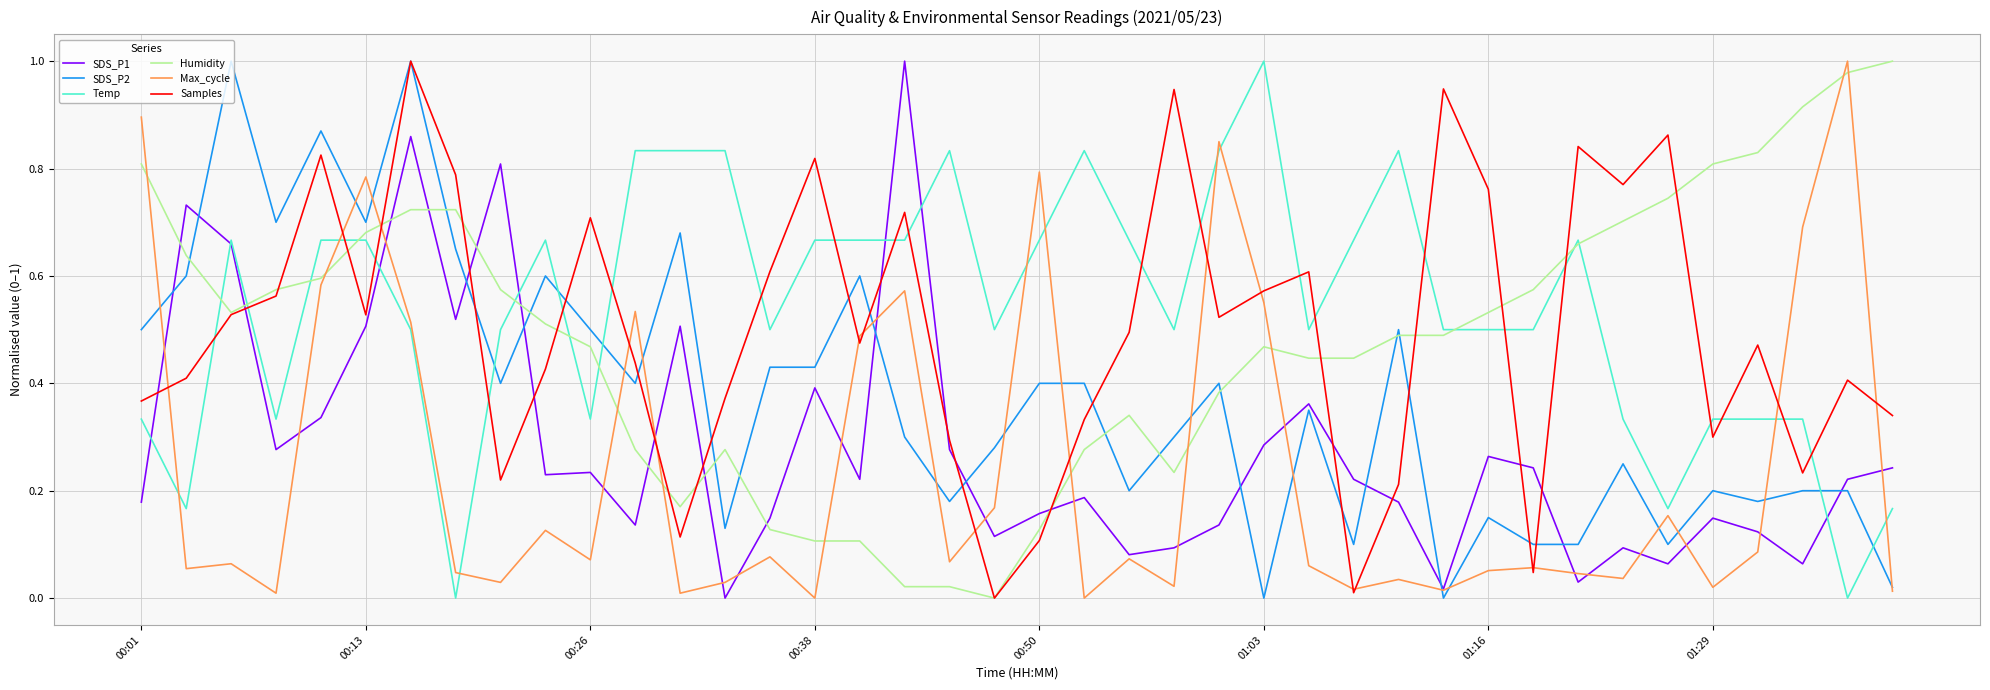

True or false: Max_cycle and Humidity cross at least once.

True